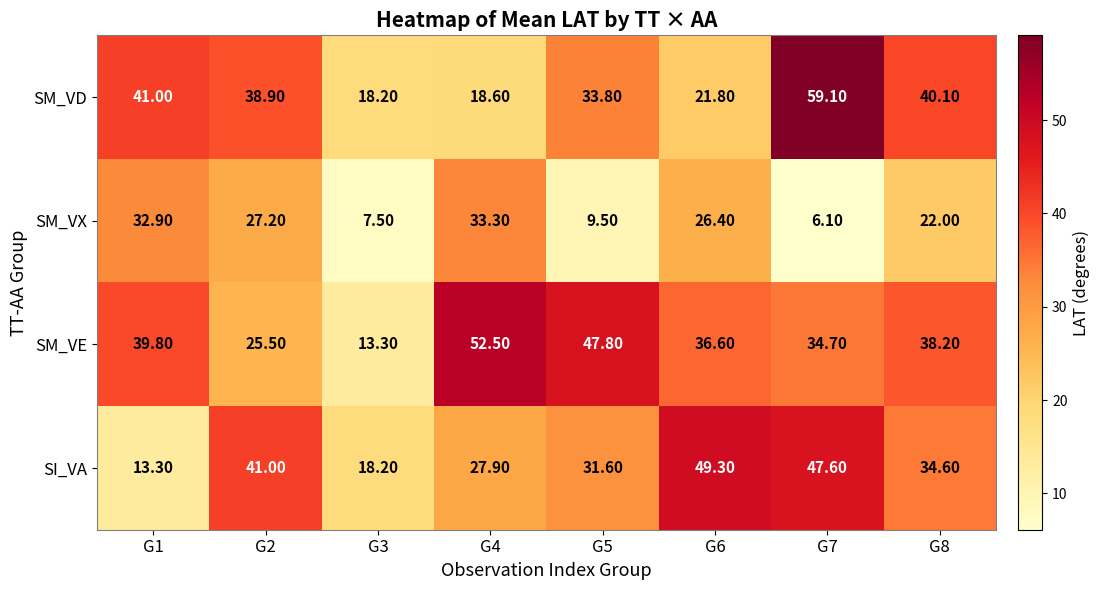

Which series has the largest total across all categories?

SM_VE